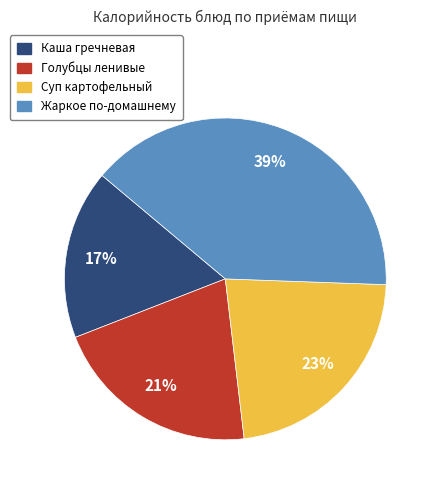

Between Суп картофельный and Жаркое по-домашнему, which is larger?

Жаркое по-домашнему